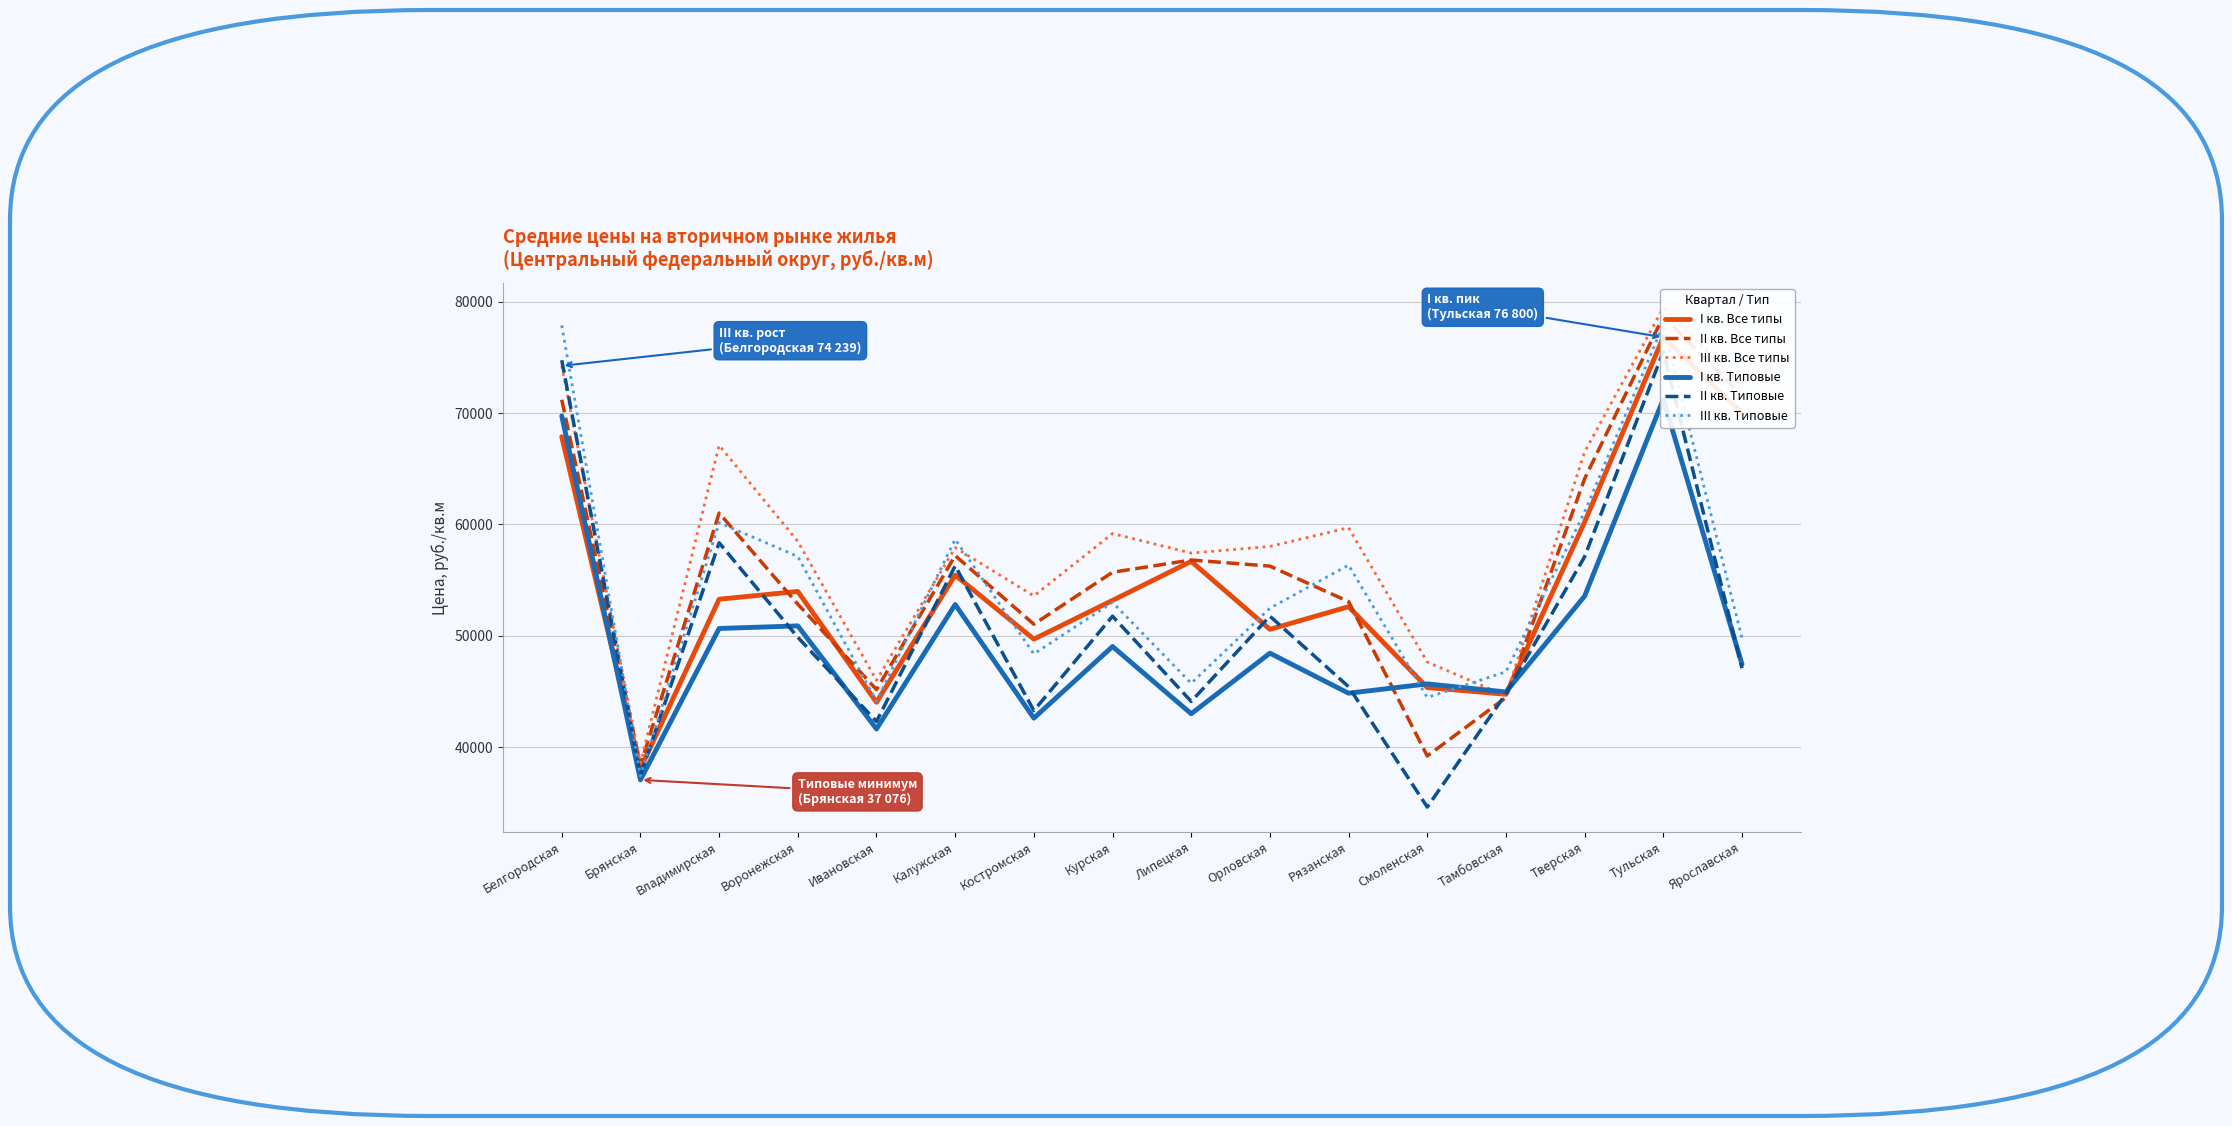

At how many categories does at least one series exceed 74628?

2